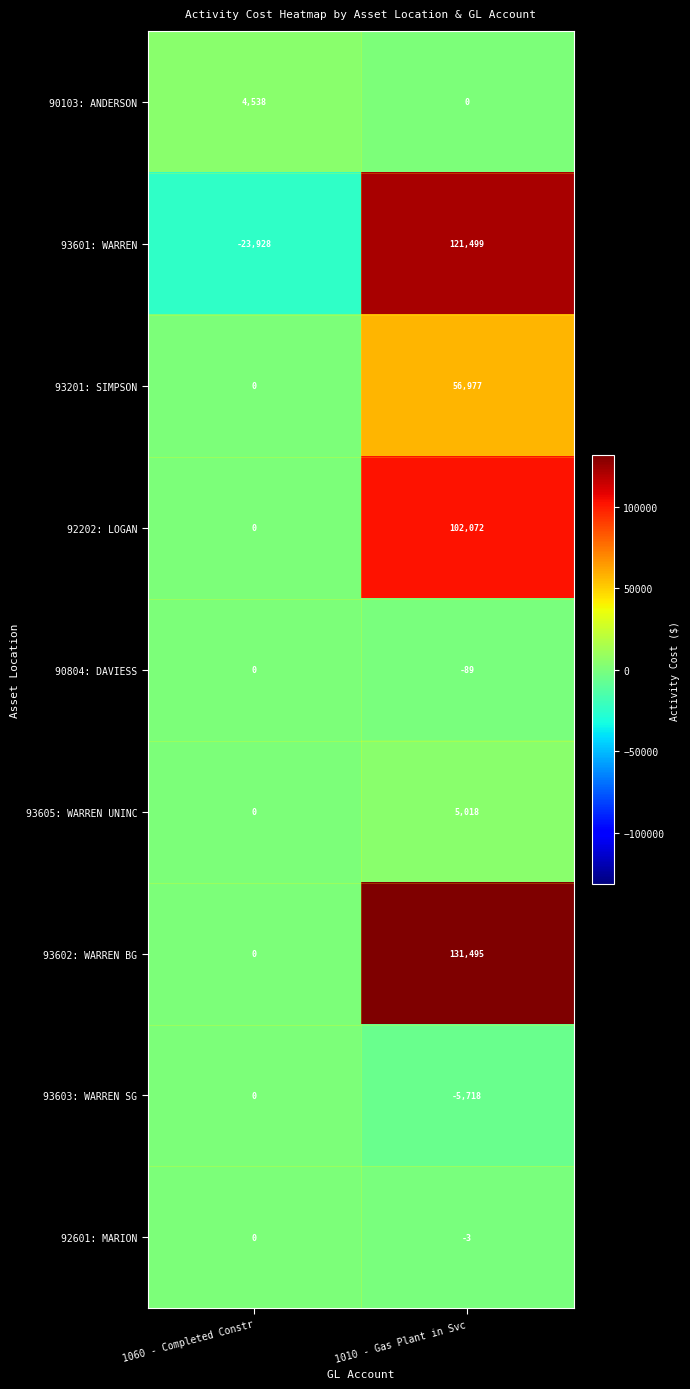

Is it true that 93603: WARREN SG equals 0 at 1060 - Completed Constr?

True